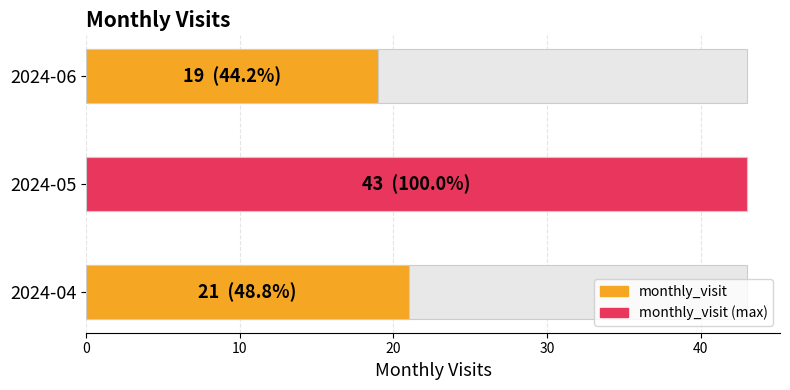

How many bars are there in total?

3